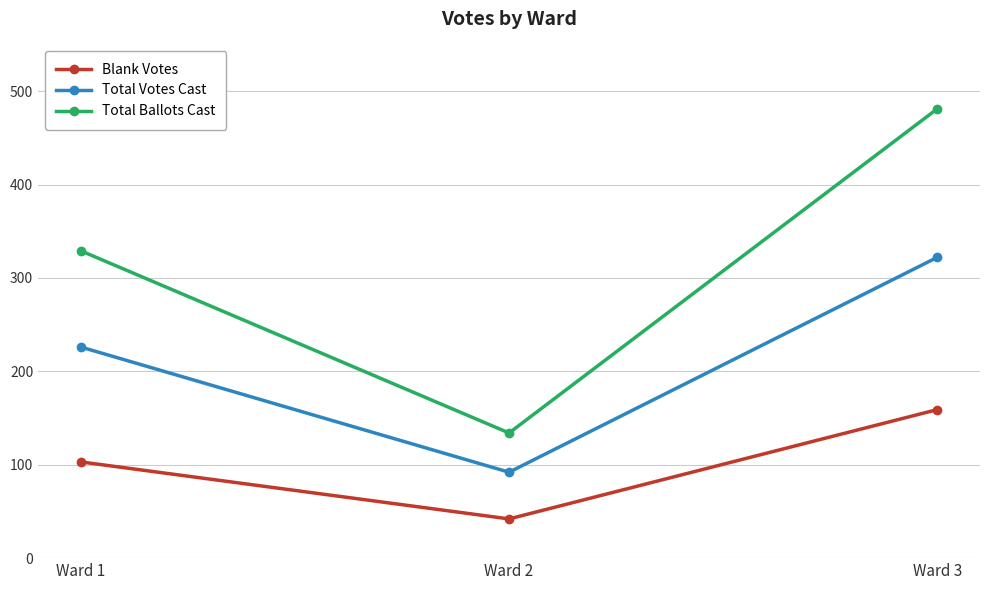

Reading left to right, transcribe all the data shown in this chart.

Blank Votes: 103	42	159
Total Votes Cast: 226	92	322
Total Ballots Cast: 329	134	481